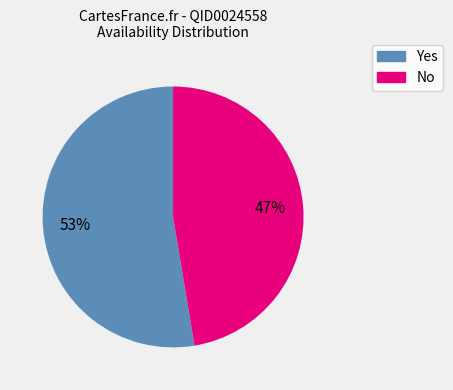

Is there a majority slice in this chart?

Yes